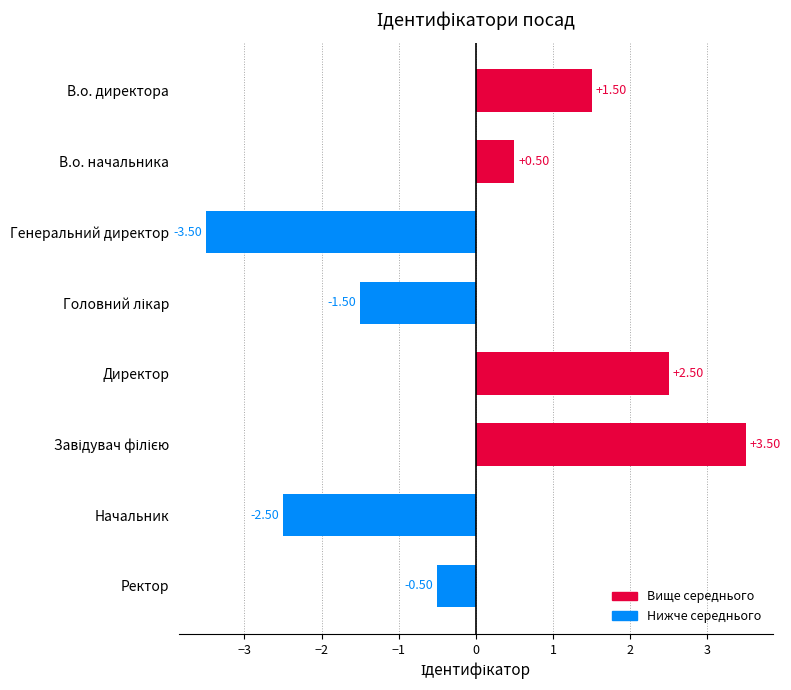

What is the change in value from Директор to Ректор?

-3.0